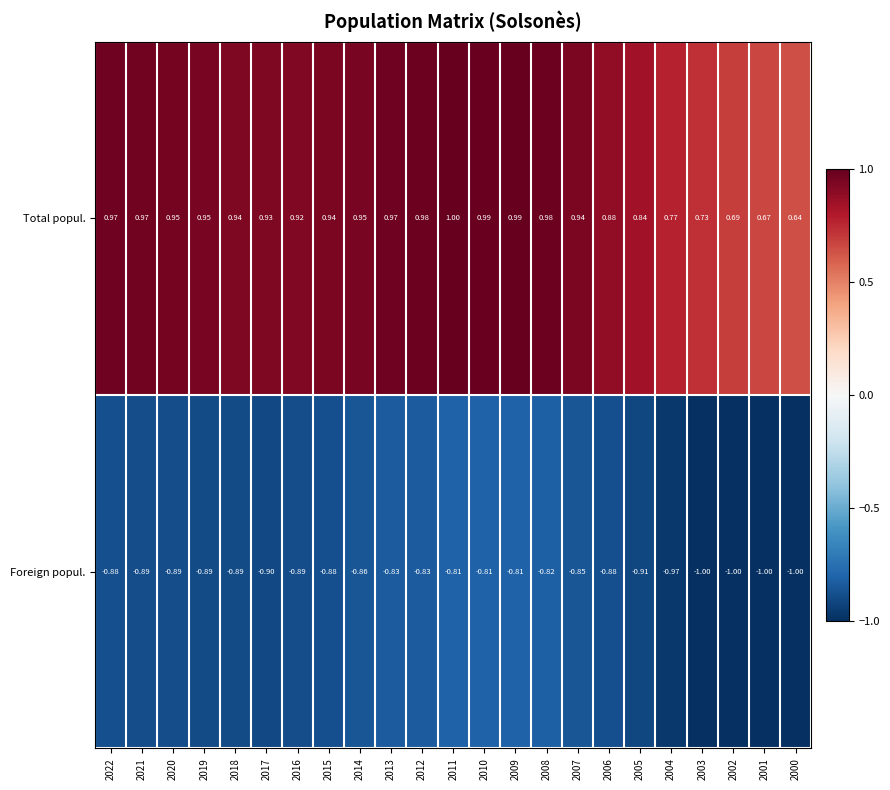

Which series has the largest total across all categories?

Total popul.